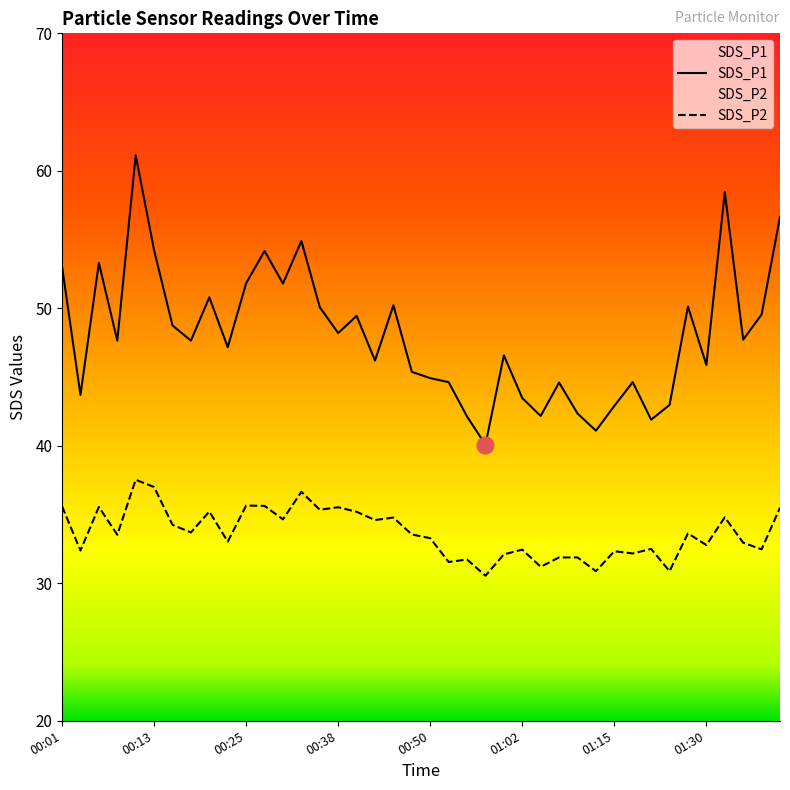

Reading left to right, what are all the values shown in this chart?

SDS_P1: 00:01=53.0	00:03=43.7	00:06=53.3	00:08=47.6	00:11=61.1	00:13=54.2	00:16=48.8	00:18=47.6	00:21=50.8	00:23=47.2	00:25=51.8	00:28=54.2	00:30=51.8	00:33=54.9	00:35=50.1	00:38=48.2	00:40=49.5	00:43=46.2	00:45=50.2	00:48=45.4	00:50=44.9	00:52=44.6	00:55=42.1	00:57=40.1	01:00=46.6	01:02=43.5	01:05=42.2	01:07=44.6	01:10=42.4	01:12=41.1	01:15=42.9	01:17=44.6	01:20=41.9	01:22=43.0	01:27=50.1	01:30=45.9	01:32=58.5	01:35=47.7	01:37=49.5	01:40=56.6
SDS_P2: 00:01=35.6	00:03=32.4	00:06=35.5	00:08=33.5	00:11=37.5	00:13=37.0	00:16=34.2	00:18=33.7	00:21=35.2	00:23=33.0	00:25=35.6	00:28=35.6	00:30=34.6	00:33=36.6	00:35=35.4	00:38=35.5	00:40=35.2	00:43=34.6	00:45=34.8	00:48=33.5	00:50=33.3	00:52=31.6	00:55=31.7	00:57=30.6	01:00=32.1	01:02=32.5	01:05=31.2	01:07=31.9	01:10=31.9	01:12=30.9	01:15=32.3	01:17=32.2	01:20=32.5	01:22=30.9	01:27=33.6	01:30=32.8	01:32=34.8	01:35=33.0	01:37=32.5	01:40=35.5